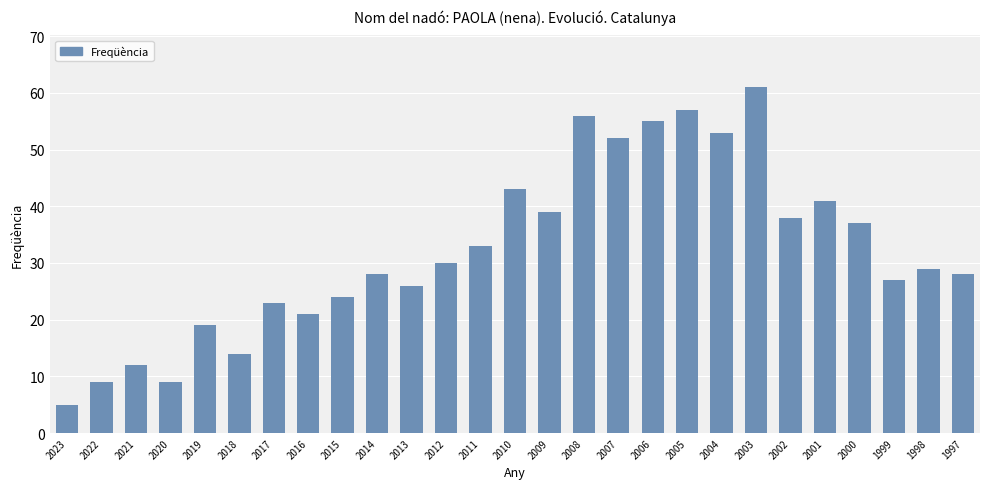

What is the maximum value shown in the chart?

61